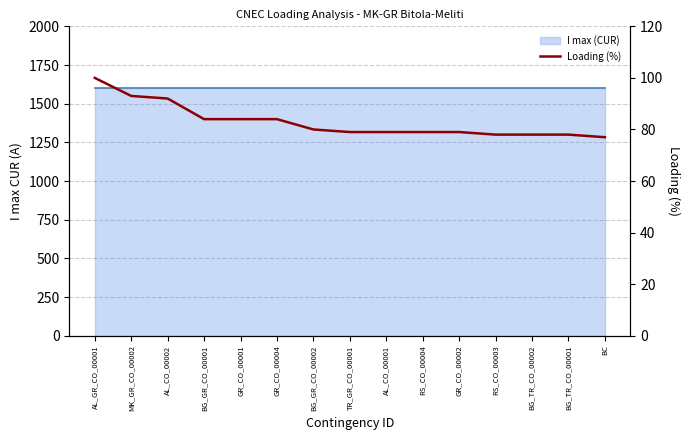

Rank the series by their average value, from lowest to highest.

Loading (%), I max (CUR) line